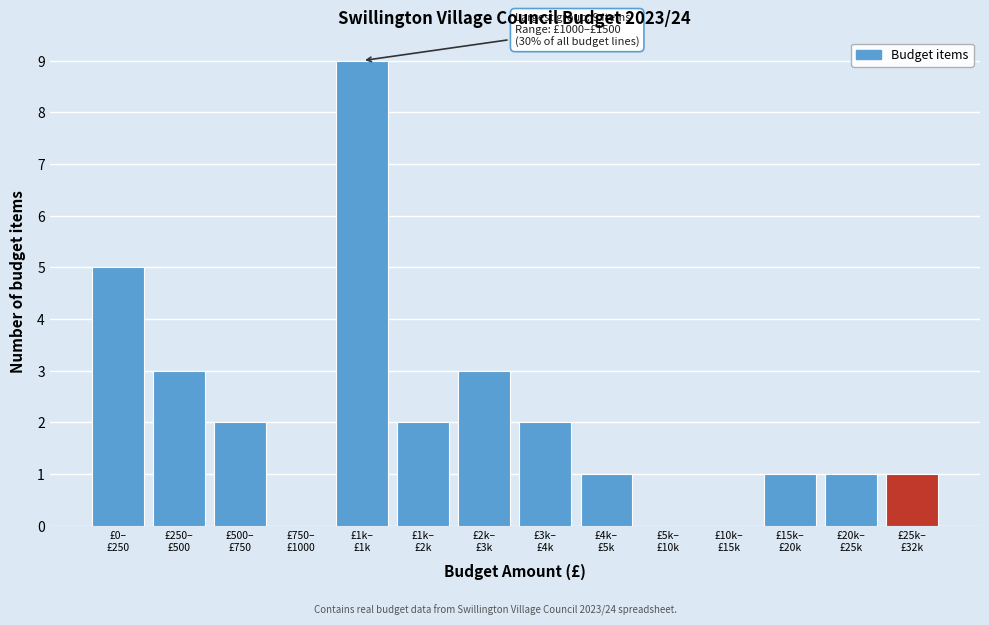

What is the sum of all values?

30